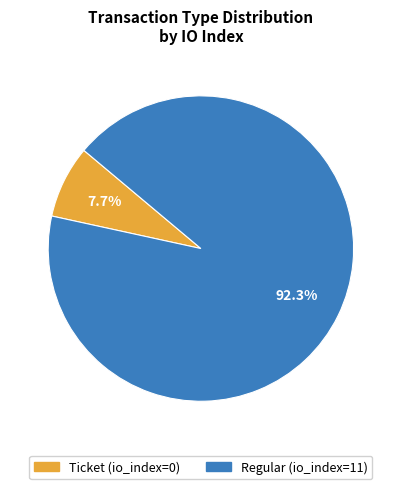

To the nearest percent, what is the average slice percentage?

50%